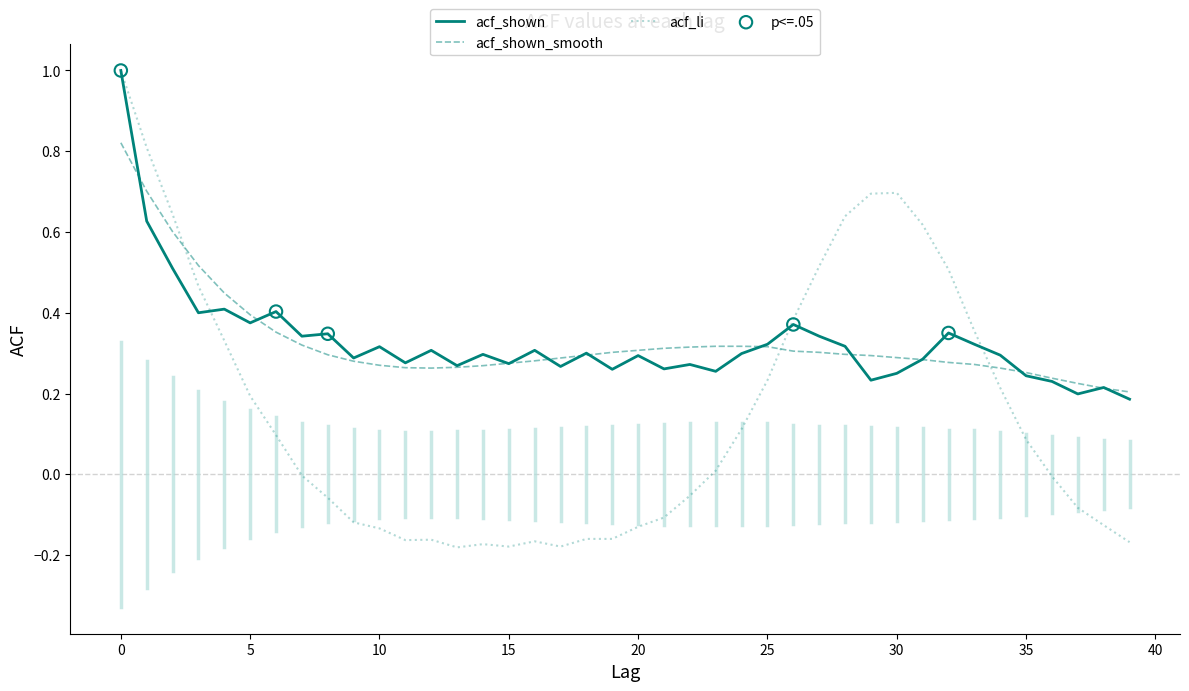

What is the maximum value shown in the chart?

1.0